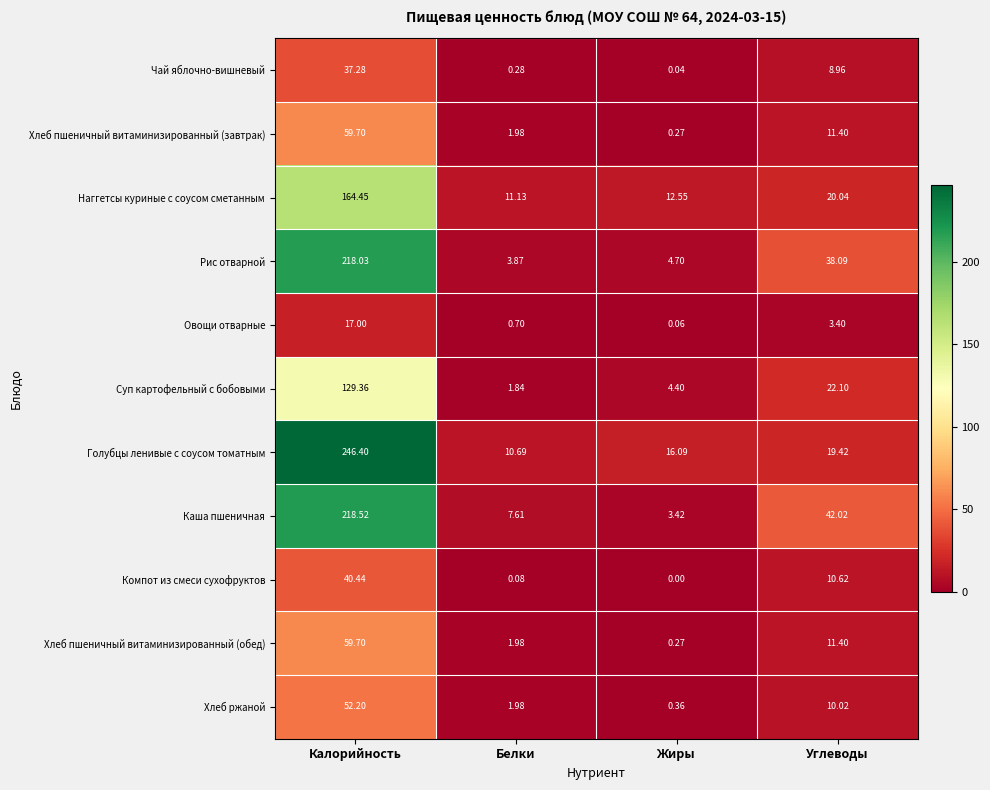

What is the greatest value displayed?

246.4